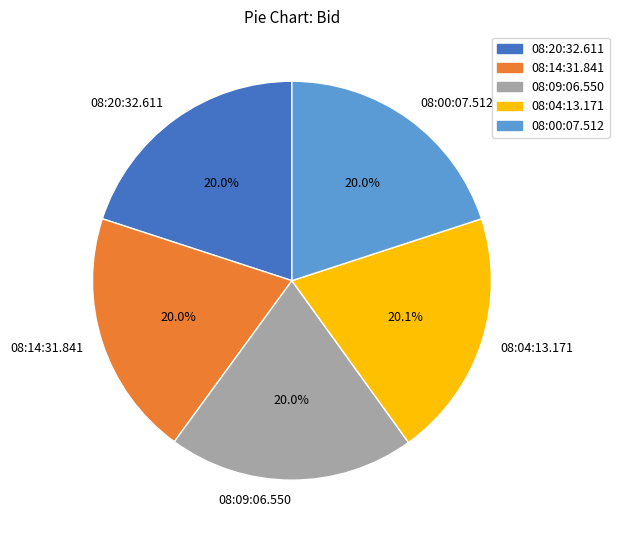

How many segments does this pie chart have?

5